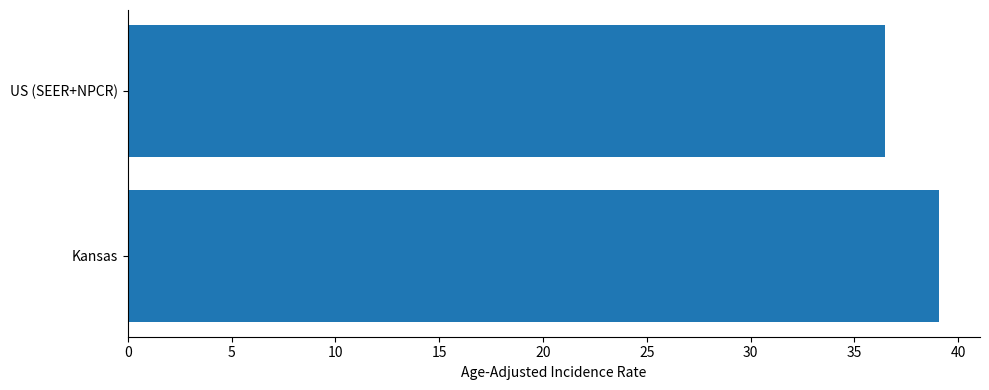

How many values are below 39?

1